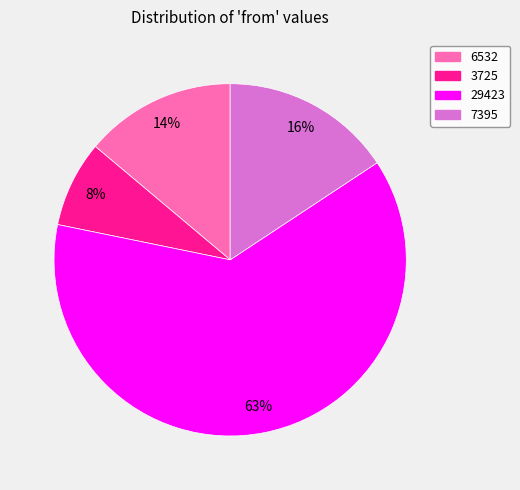

Count the number of slices in the pie.

4